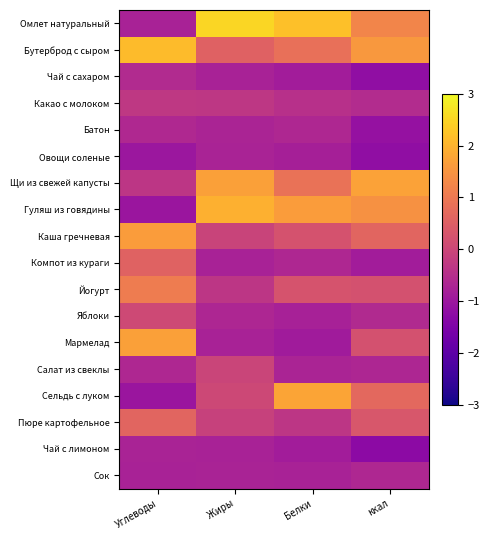

Which series has the largest total across all categories?

Омлет натуральный